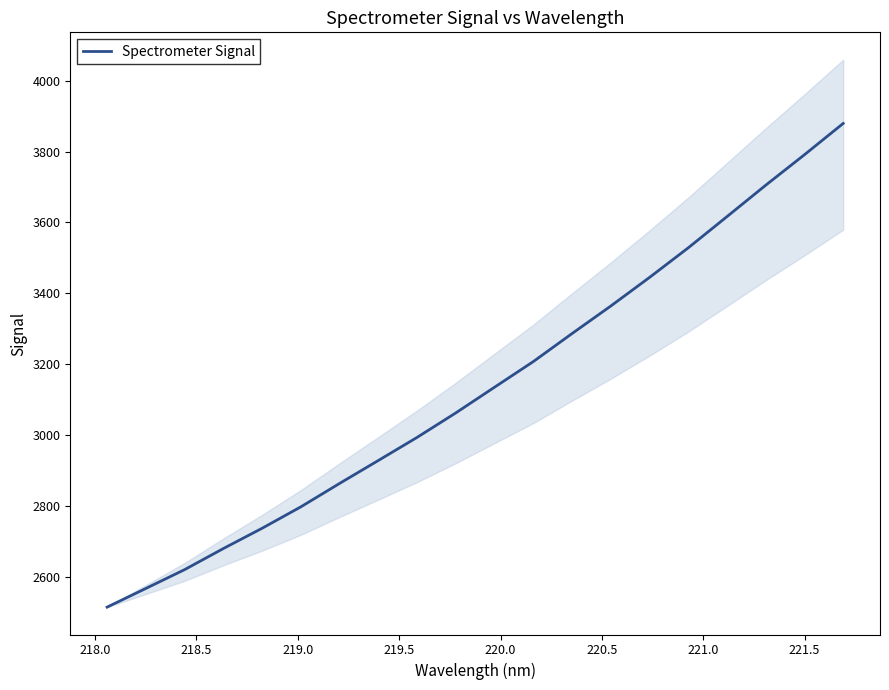

What is the lowest value of the Spectrometer Signal series?

2513.5